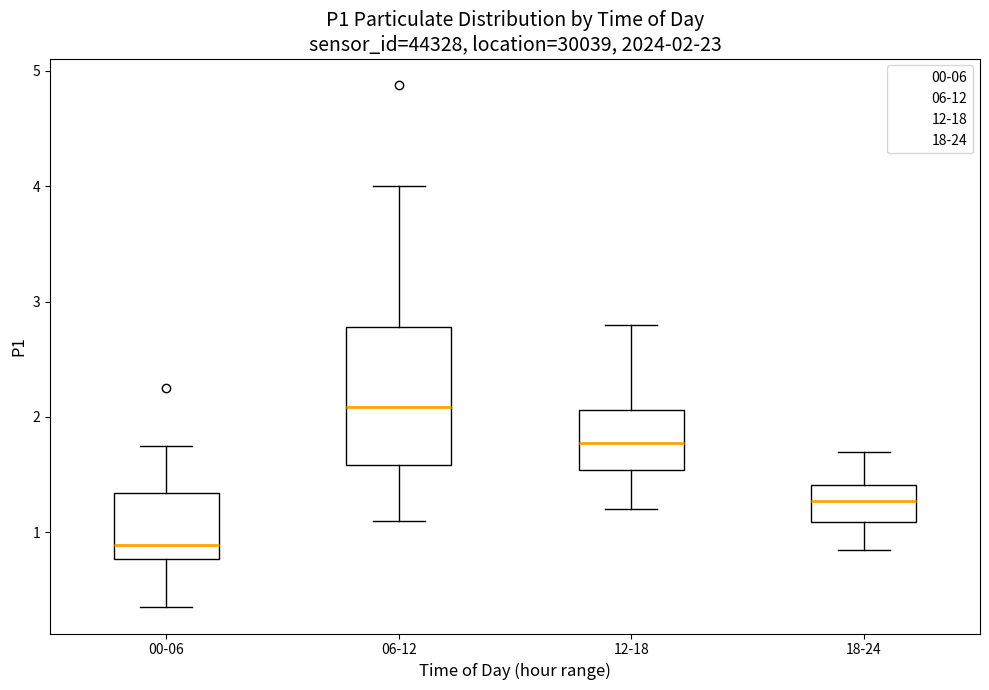

Which box is the tallest, from its lower edge to its upper edge?

06-12